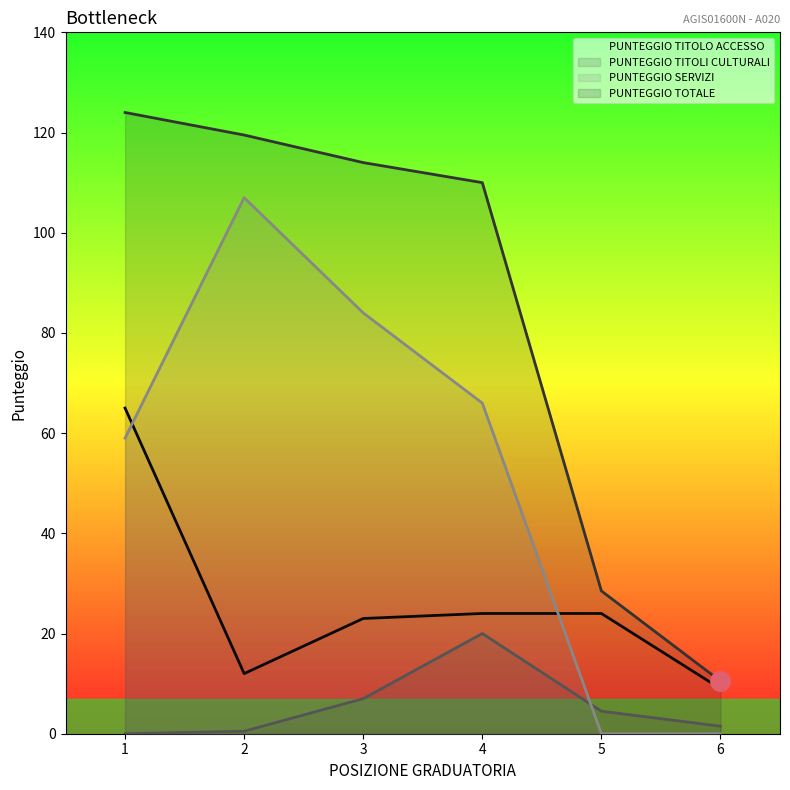

List the labels in order of PUNTEGGIO SERVIZI value, largest first.

2, 3, 4, 1, 5, 6